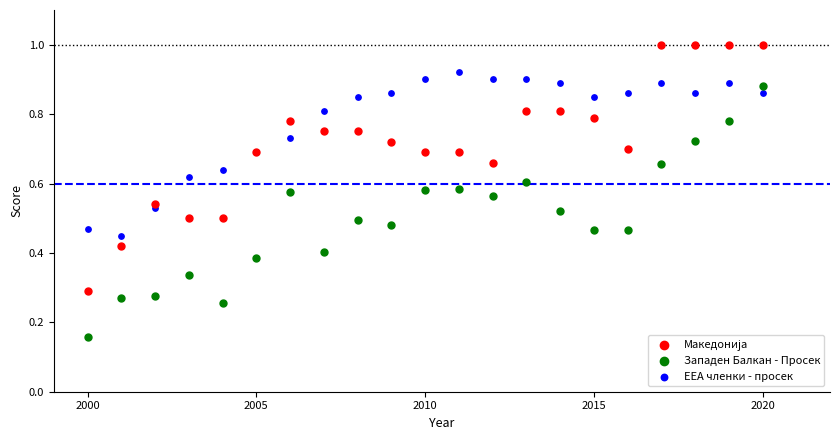

Which series reaches the minimum Y coordinate?

Западен Балкан - Просек